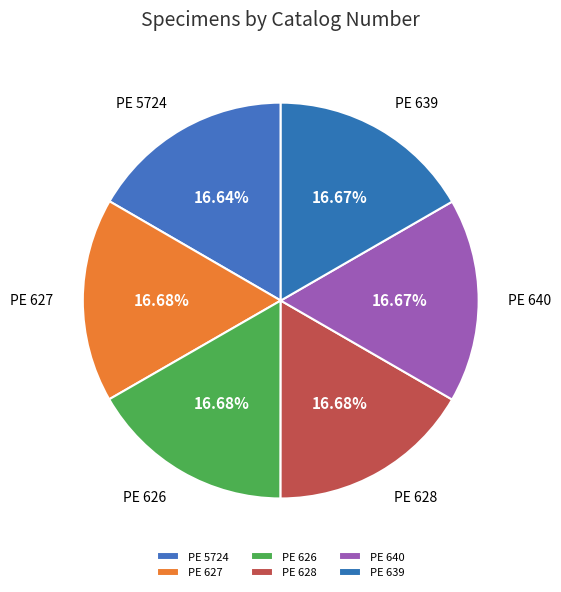

Does PE 628 account for over 50% of the chart?

No